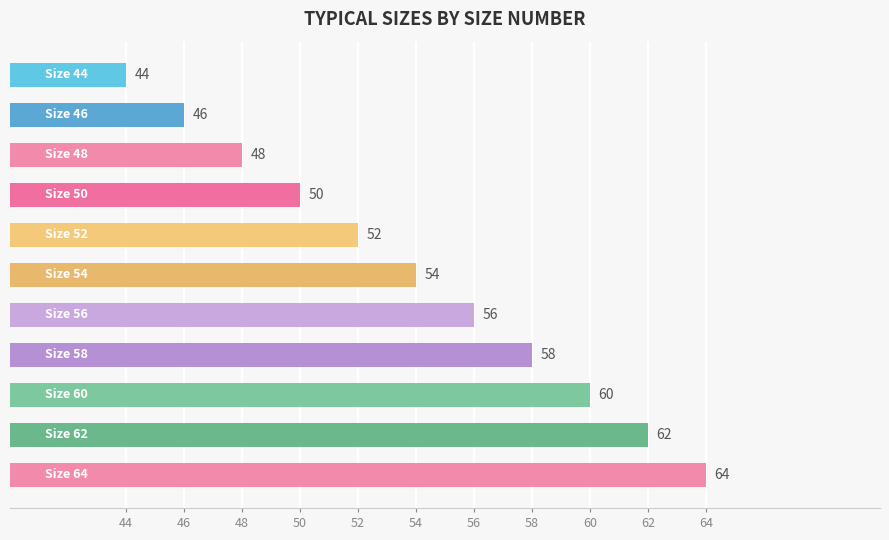

What is the minimum value shown in the chart?

44